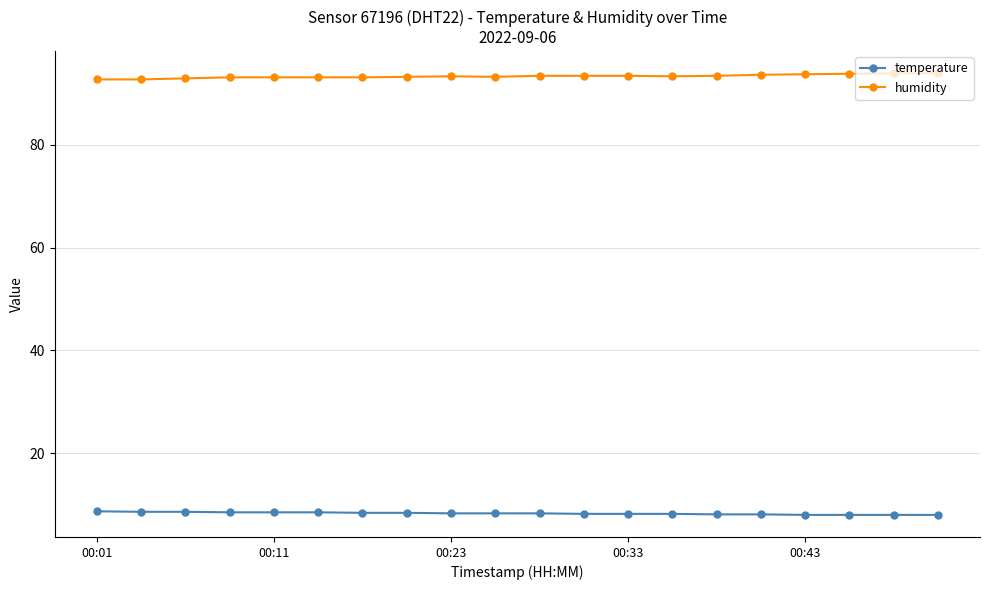

Rank the series by their maximum value, from lowest to highest.

temperature, humidity